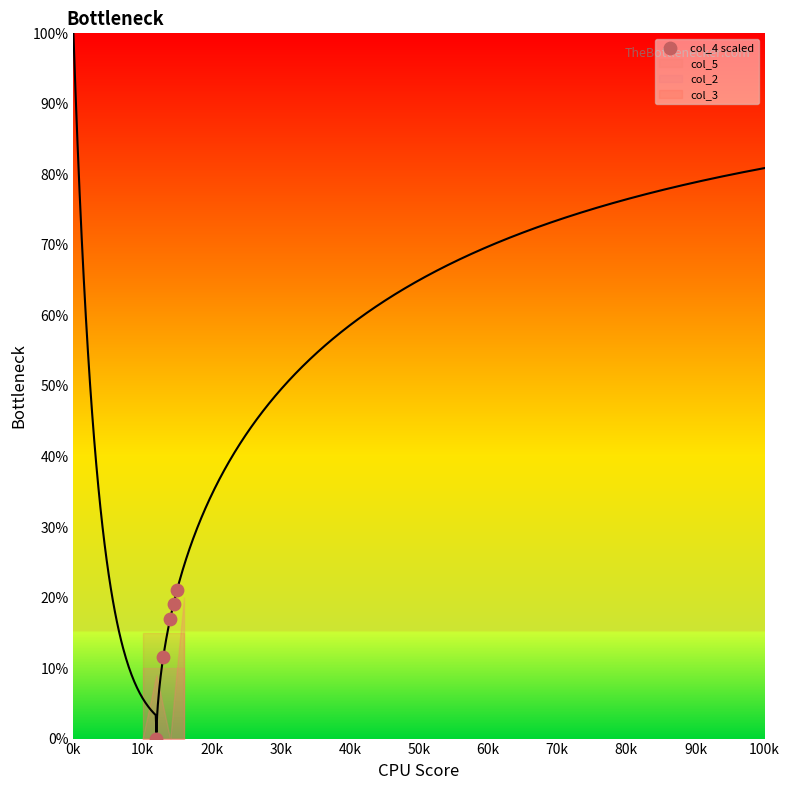

What is the range of X values (max minus min)?

3.0